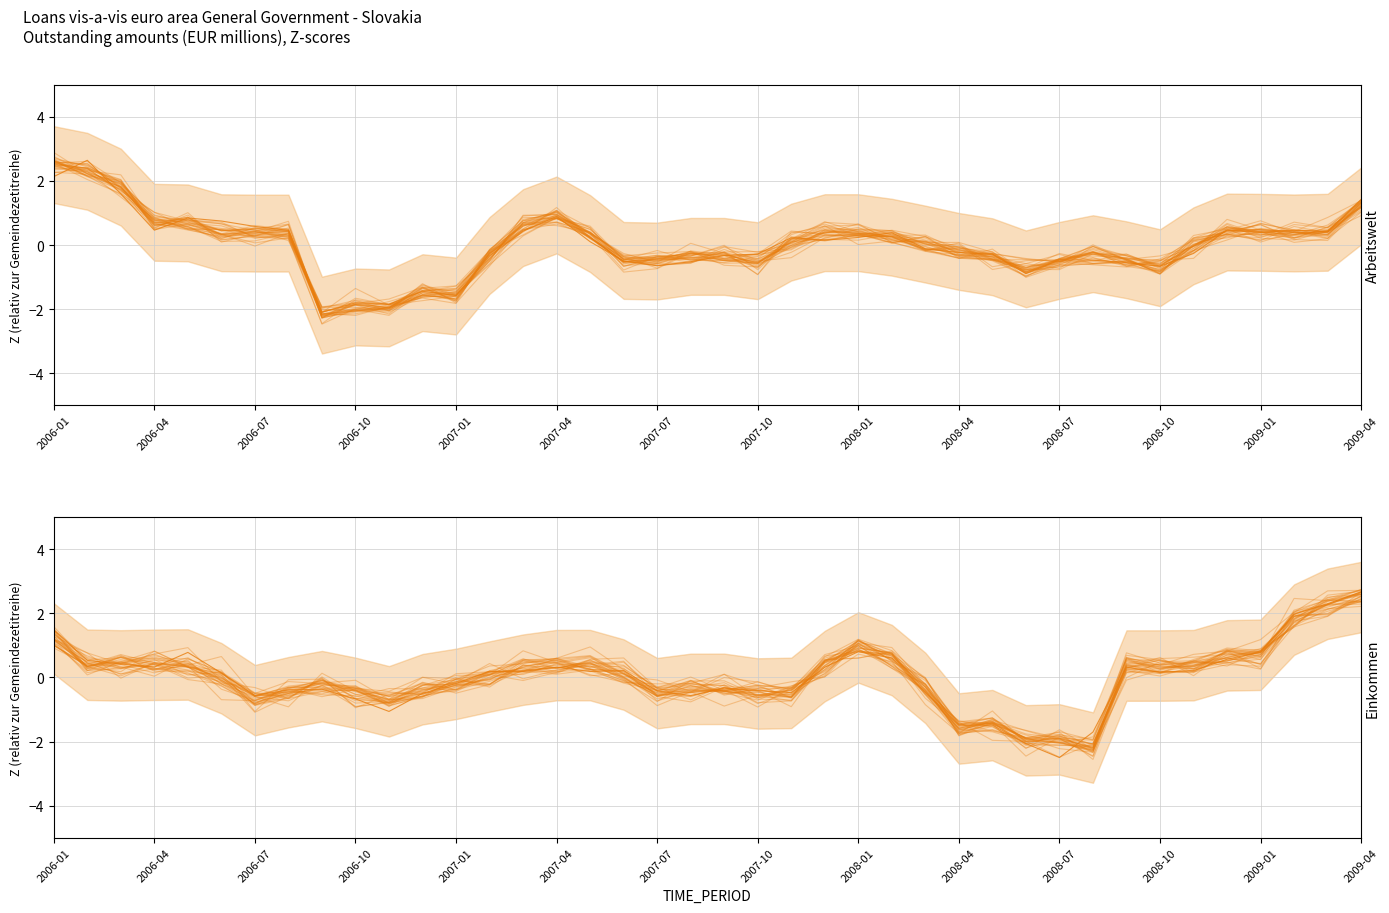

What is the minimum value for OBS_VALUE reversed z-score?

-2.2